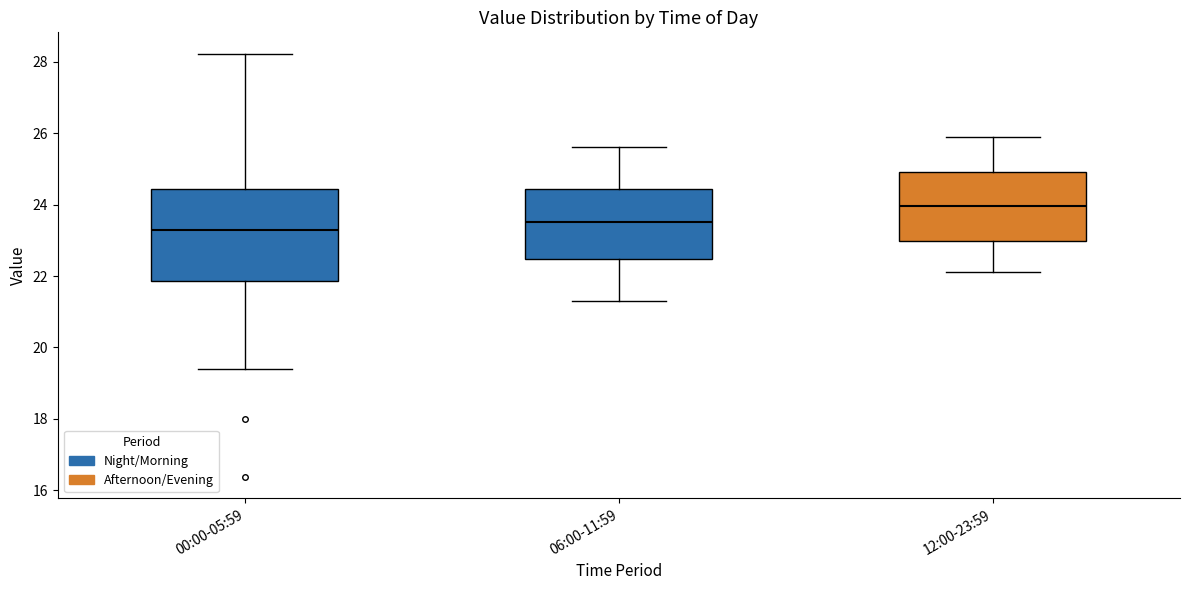

Reading left to right, read every box against the y-axis: the position of its median line, the range the box covers, and the ends of its whiskers. The values are not printed on the chart, so give them approximately, as read against the axis.

00:00-05:59: median 23.2, box 21.8 to 24.4, whiskers 19.4 to 28.2
06:00-11:59: median 23.6, box 22.4 to 24.4, whiskers 21.4 to 25.6
12:00-23:59: median 24.0, box 23.0 to 25.0, whiskers 22.2 to 26.0